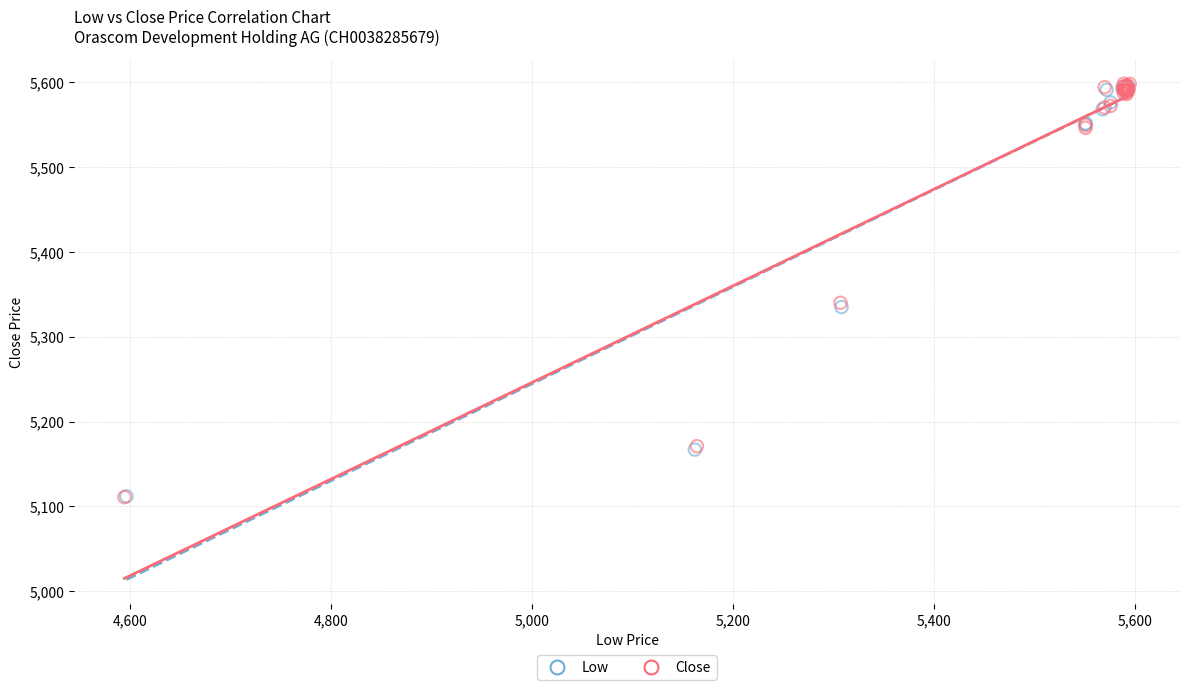

Which series has the largest Y range (max minus min)?

Close